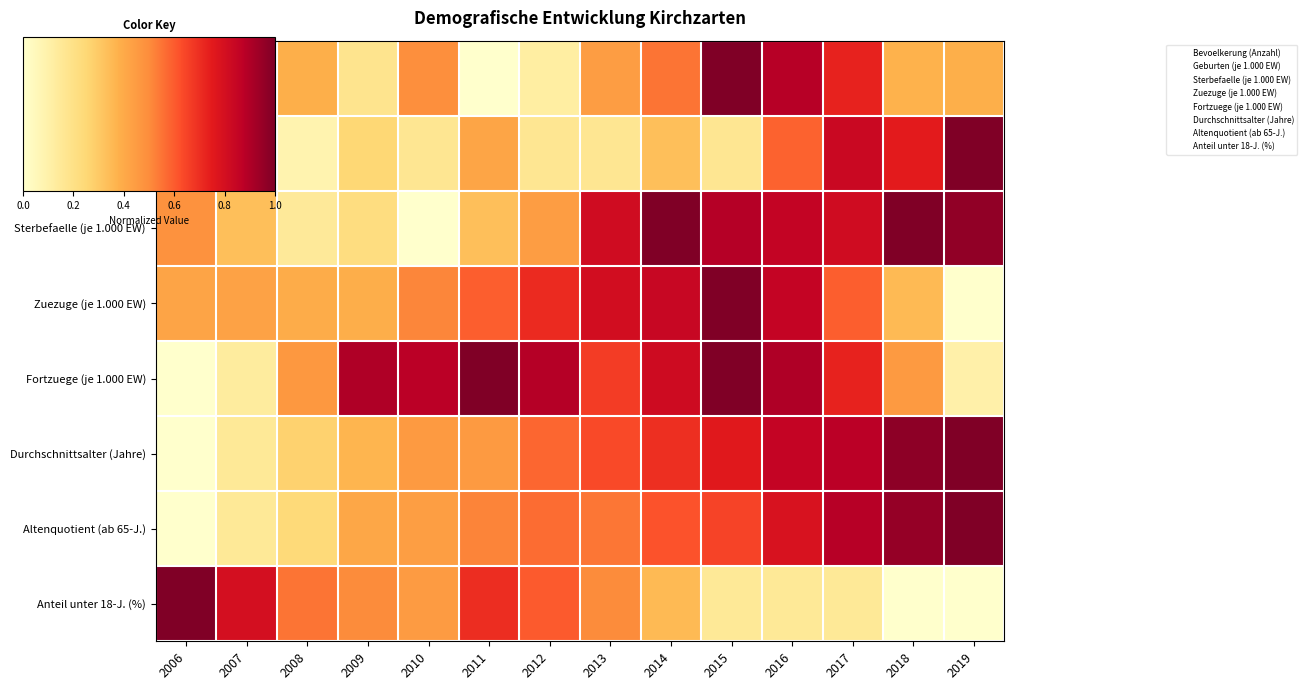

Reading right to left, extract all data points from this chart.

Bevoelkerung (Anzahl): 2019=0.4	2018=0.4	2017=0.7	2016=0.9	2015=1.0	2014=0.5	2013=0.4	2012=0.1	2011=0.0	2010=0.5	2009=0.2	2008=0.4	2007=0.7	2006=0.5
Geburten (je 1.000 EW): 2019=1.0	2018=0.7	2017=0.8	2016=0.6	2015=0.2	2014=0.3	2013=0.2	2012=0.2	2011=0.4	2010=0.2	2009=0.3	2008=0.1	2007=0.0	2006=0.2
Sterbefaelle (je 1.000 EW): 2019=1.0	2018=1.0	2017=0.8	2016=0.9	2015=0.9	2014=1.0	2013=0.8	2012=0.4	2011=0.3	2010=0.0	2009=0.2	2008=0.1	2007=0.3	2006=0.5
Zuezuge (je 1.000 EW): 2019=0.0	2018=0.3	2017=0.6	2016=0.8	2015=1.0	2014=0.8	2013=0.8	2012=0.7	2011=0.6	2010=0.5	2009=0.4	2008=0.4	2007=0.4	2006=0.4
Fortzuege (je 1.000 EW): 2019=0.1	2018=0.5	2017=0.7	2016=0.9	2015=1.0	2014=0.8	2013=0.7	2012=0.9	2011=1.0	2010=0.9	2009=0.9	2008=0.5	2007=0.1	2006=0.0
Durchschnittsalter (Jahre): 2019=1.0	2018=1.0	2017=0.9	2016=0.8	2015=0.8	2014=0.7	2013=0.6	2012=0.6	2011=0.5	2010=0.5	2009=0.4	2008=0.3	2007=0.2	2006=0.0
Altenquotient (ab 65-J.): 2019=1.0	2018=1.0	2017=0.9	2016=0.8	2015=0.7	2014=0.6	2013=0.5	2012=0.6	2011=0.5	2010=0.4	2009=0.4	2008=0.2	2007=0.2	2006=0.0
Anteil unter 18-J. (%): 2019=0.0	2018=0.0	2017=0.2	2016=0.2	2015=0.2	2014=0.3	2013=0.5	2012=0.6	2011=0.7	2010=0.5	2009=0.5	2008=0.6	2007=0.8	2006=1.0